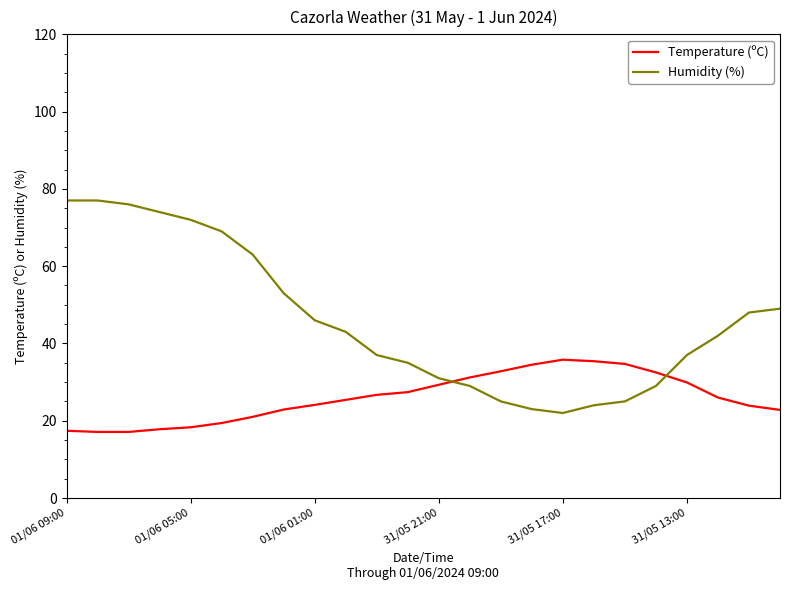

What is the difference between the maximum and minimum values in the Temperature (ºC) series?

18.7